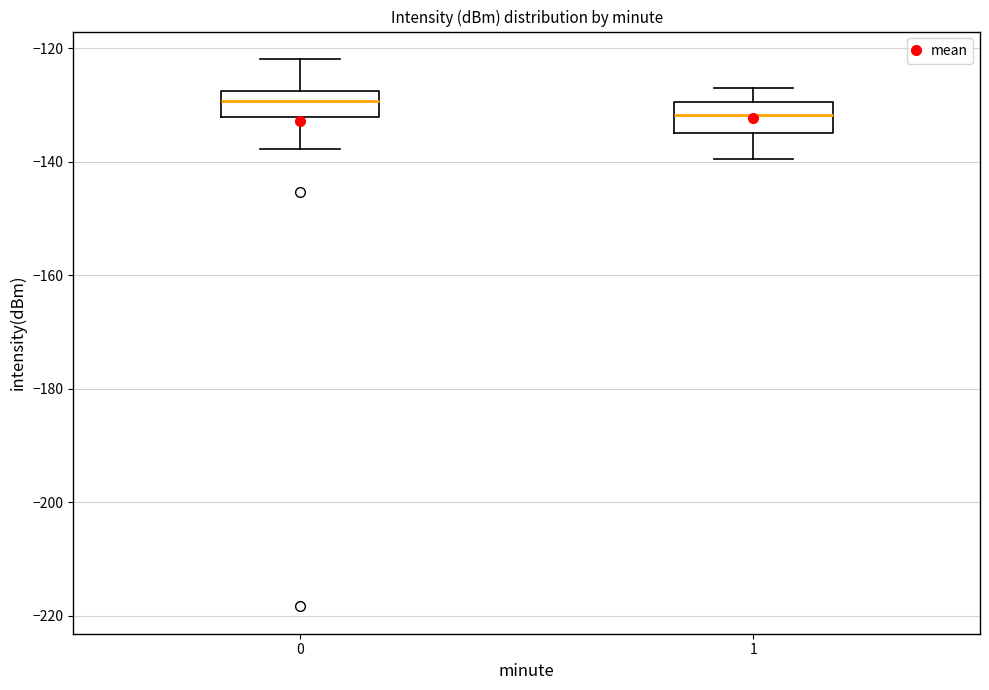

Which box's median line is the highest?

0